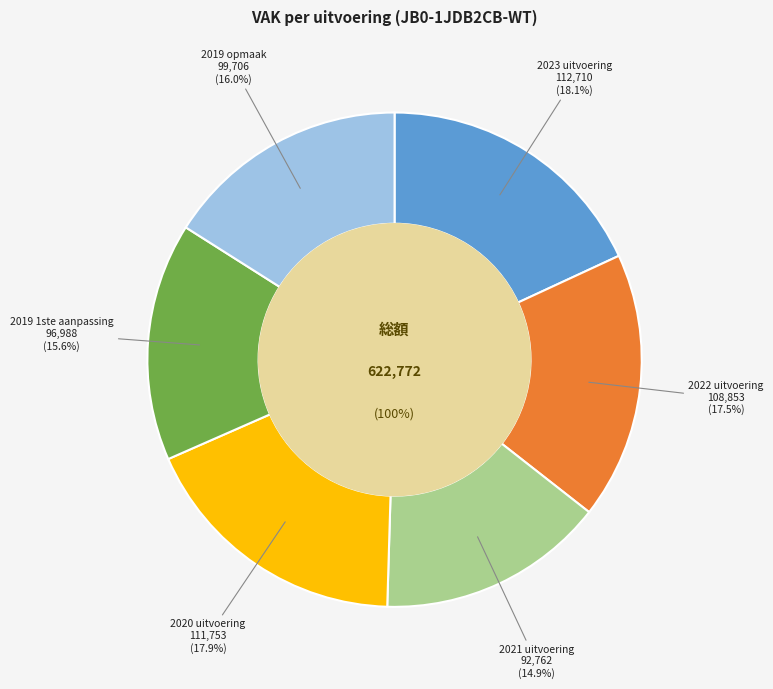

What is the smallest slice in the pie chart?

2021 uitvoering